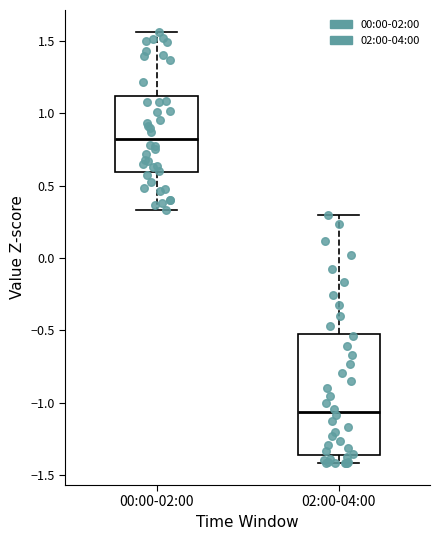

Comparing the boxes themselves (not the whiskers), which one is the tallest?

02:00-04:00